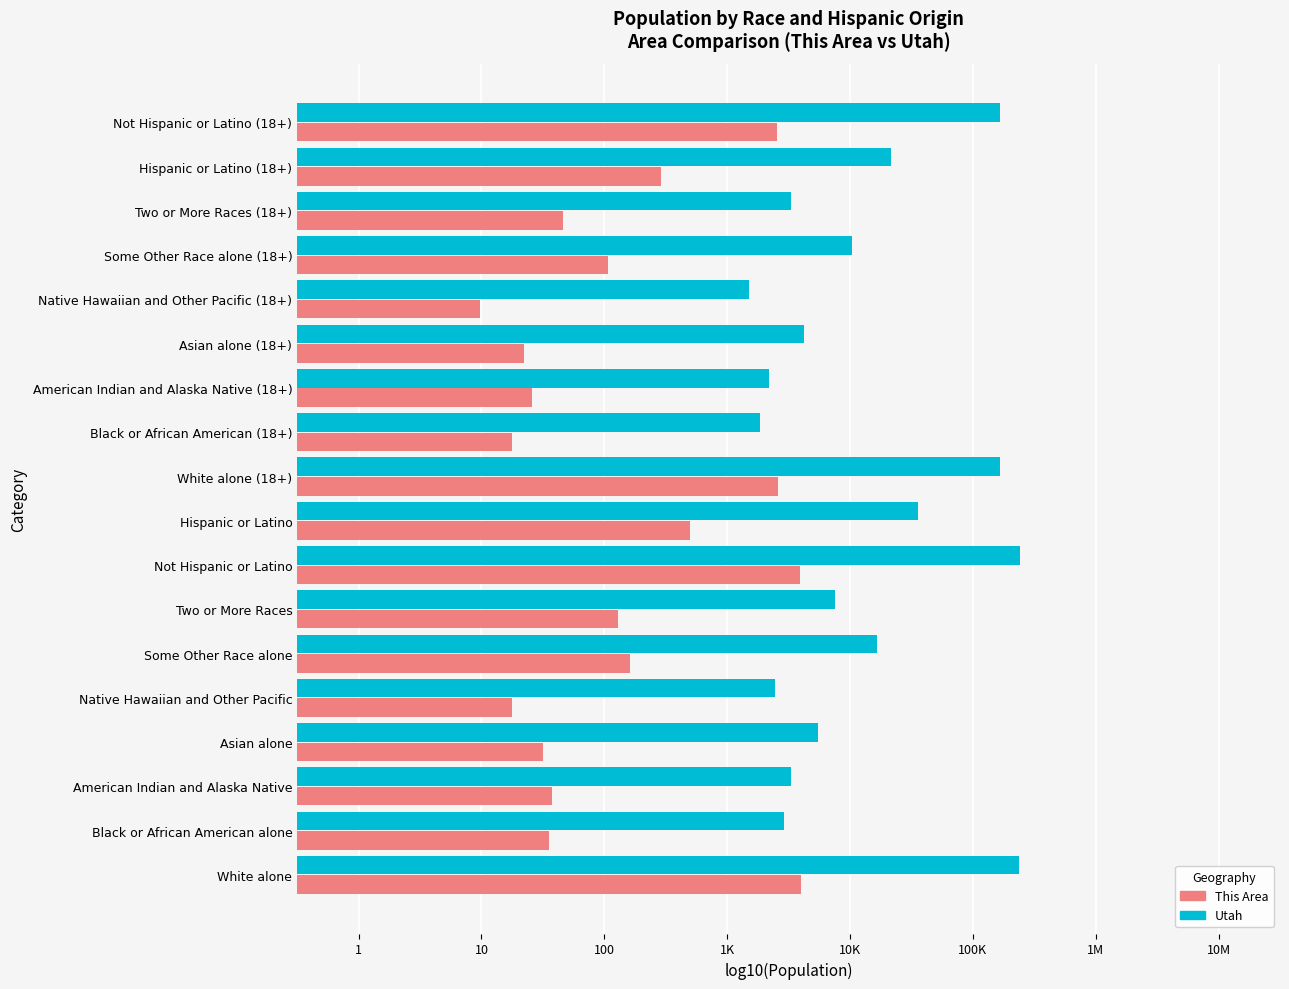

What are all the series names shown in the legend?

This Area, Utah